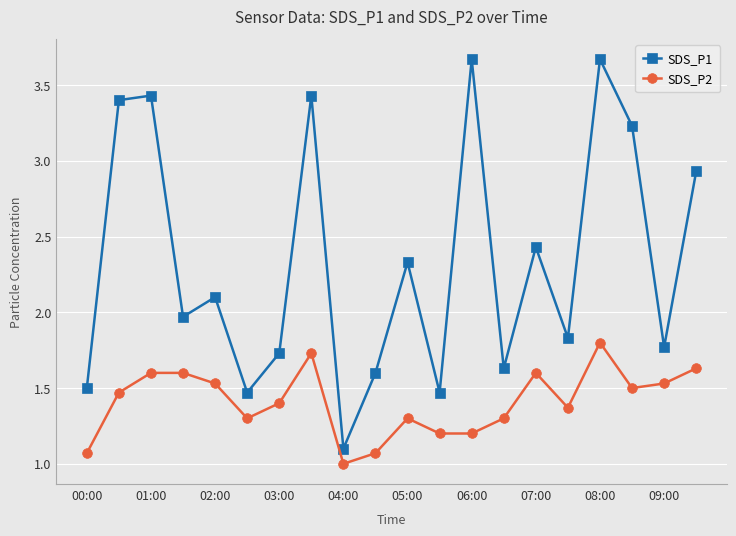

List the series in order of their overall mean, lowest first.

SDS_P2, SDS_P1